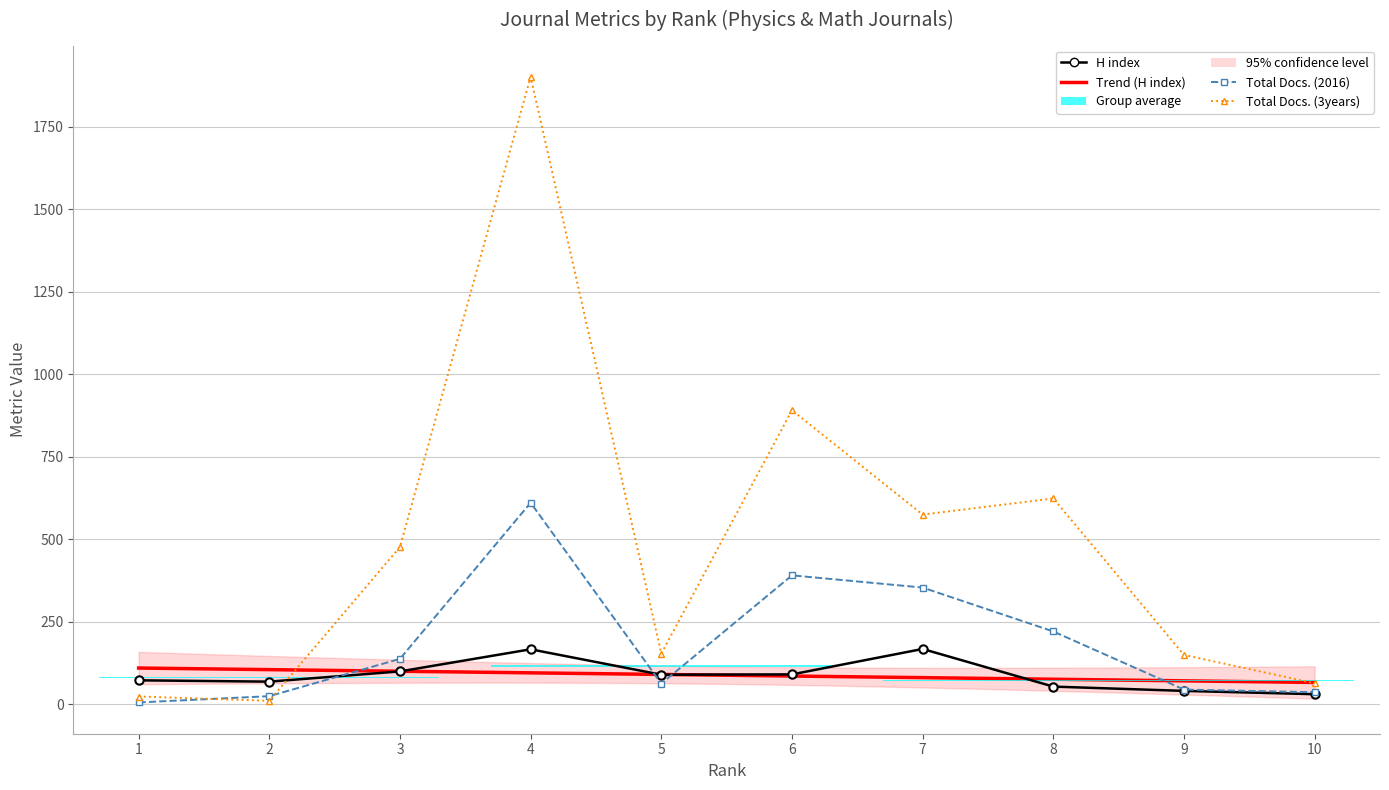

Rank the series by their average value, from lowest to highest.

H index, Total Docs. (2016), Total Docs. (3years)